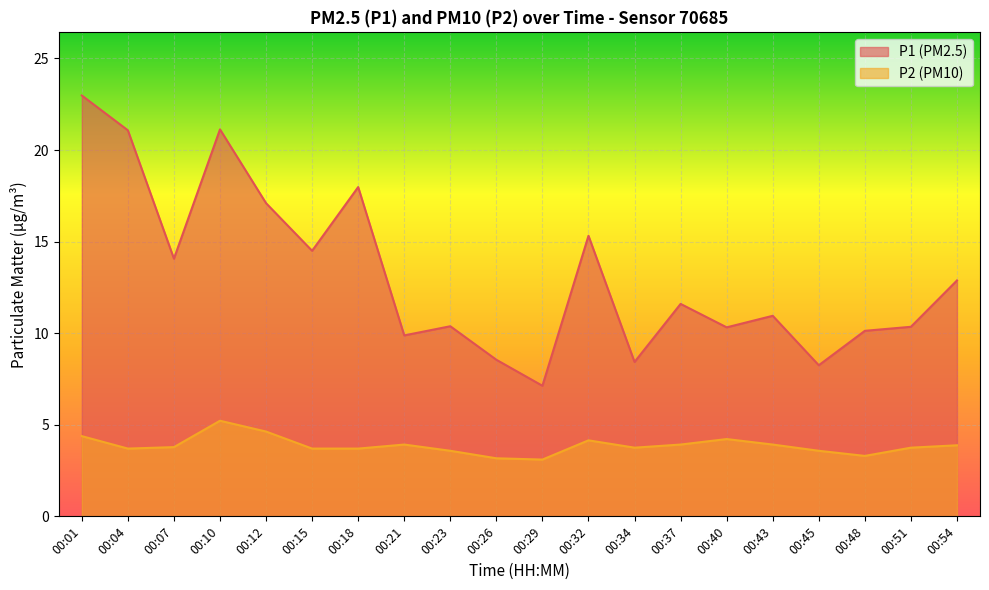

Which category has the highest value in the P1 series?

00:01